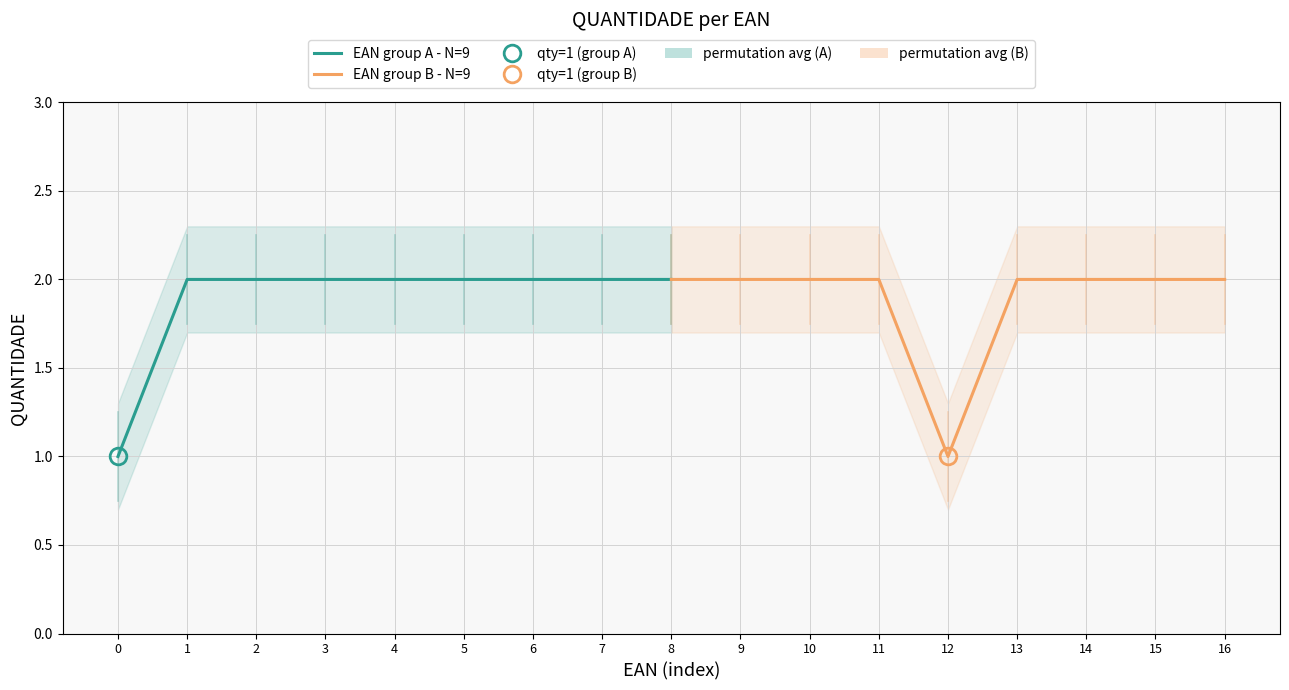

Reading right to left, list all the values displayed in this chart.

EAN group A - N=9: 2	2	2	2	2	2	2	2	1
EAN group B - N=9: 2	2	2	2	1	2	2	2	2